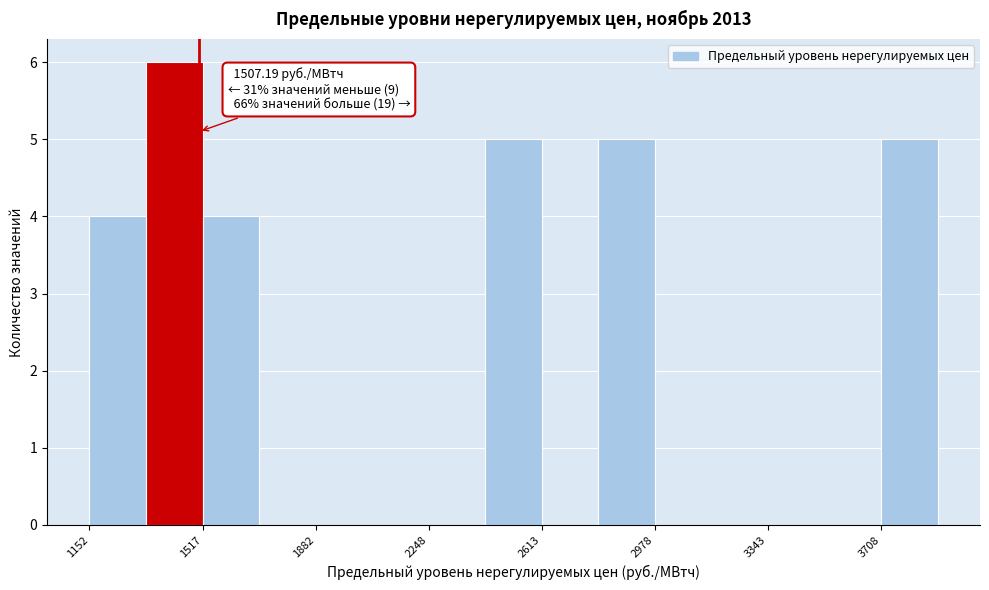

Read against the x-axis, roughly where is the centre of the tallest bar?

1450